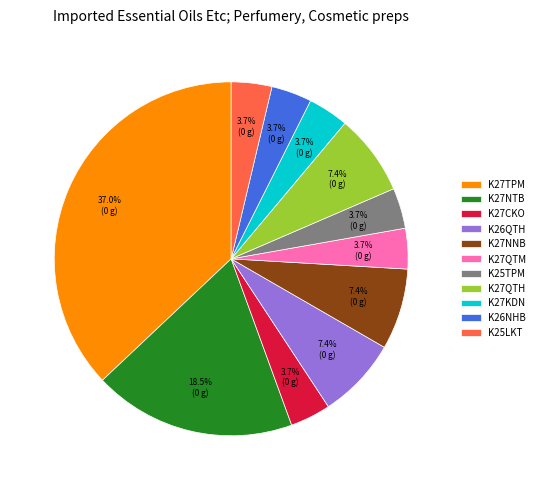

Is it true that K25TPM is 4% of the pie?

True